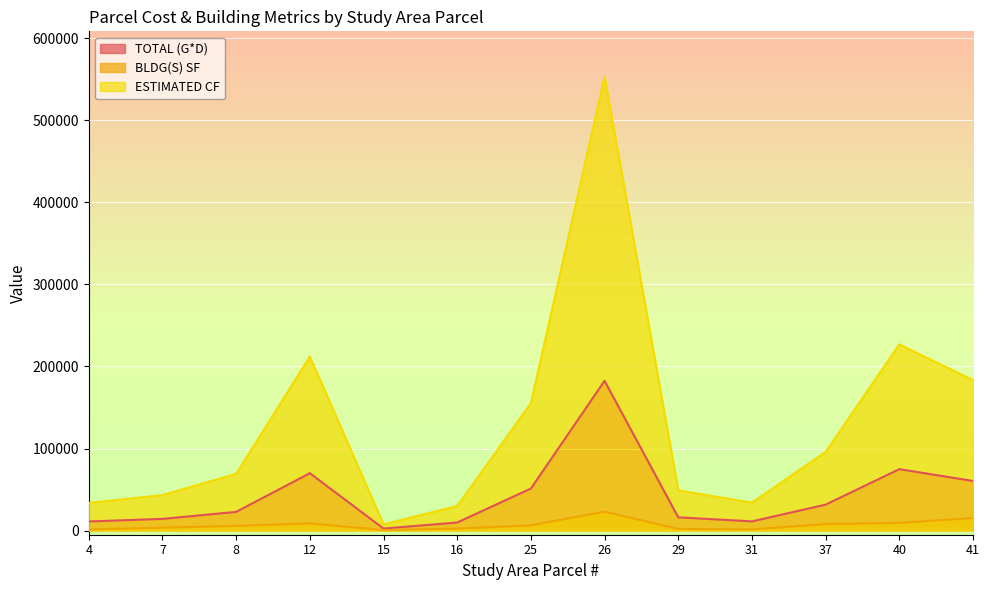

What is the average value of the BLDG(S) SF series?

6803.5